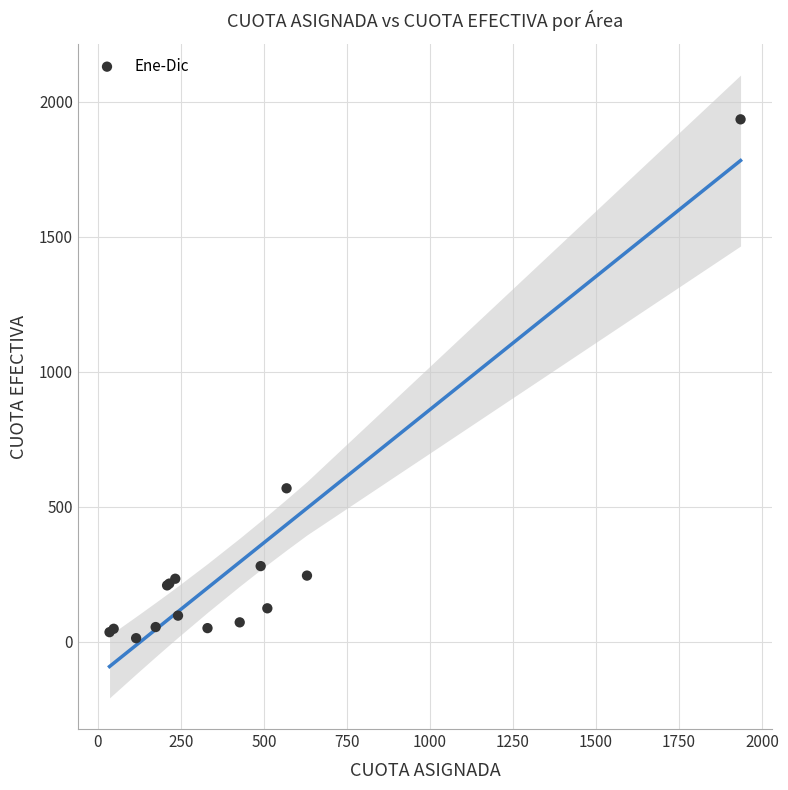

What Y value in the scatter plot is closest to 974?

568.4